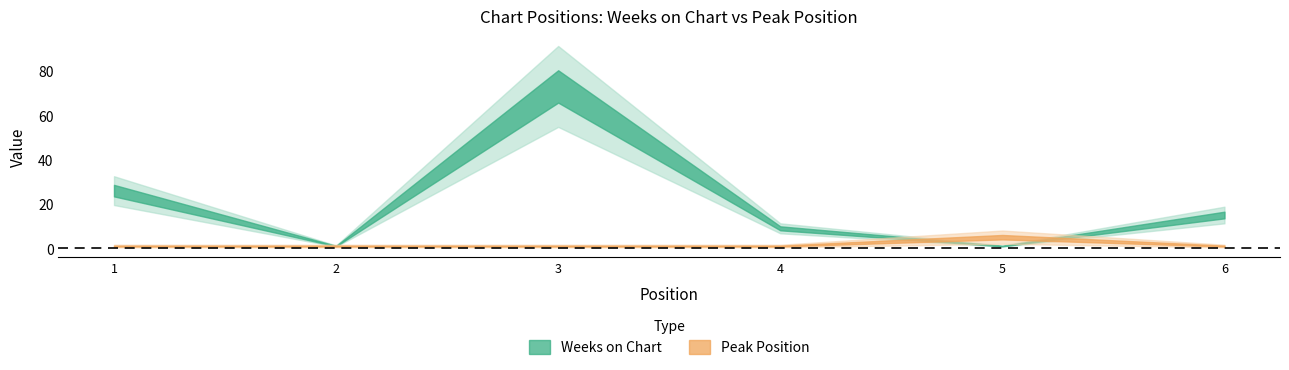

Where do Peak Position and Weeks on Chart first cross each other?

4 and 5